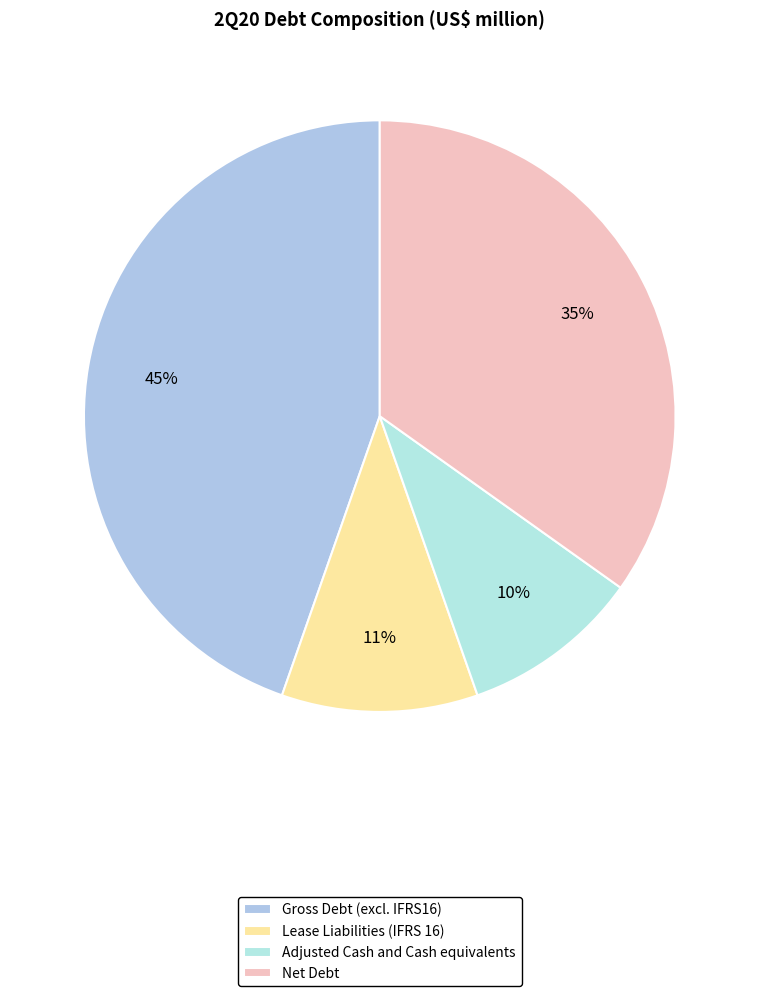

How much of the chart is everything except Lease Liabilities (IFRS 16)?

89.3%